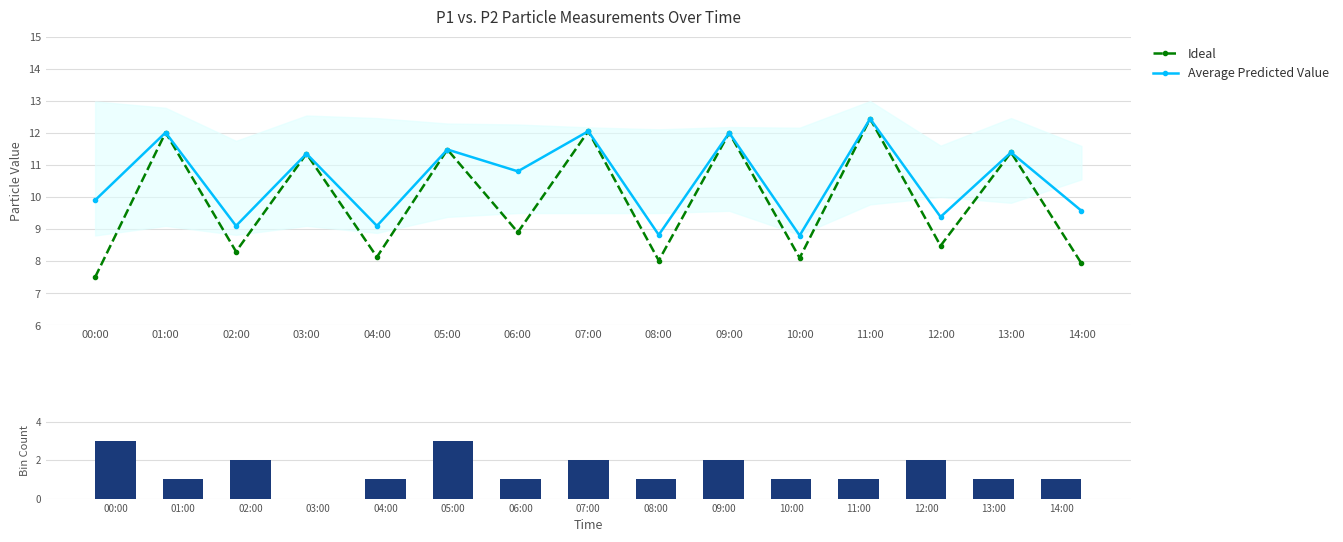

Which series changed the most between 01:00 and 06:00?

Ideal